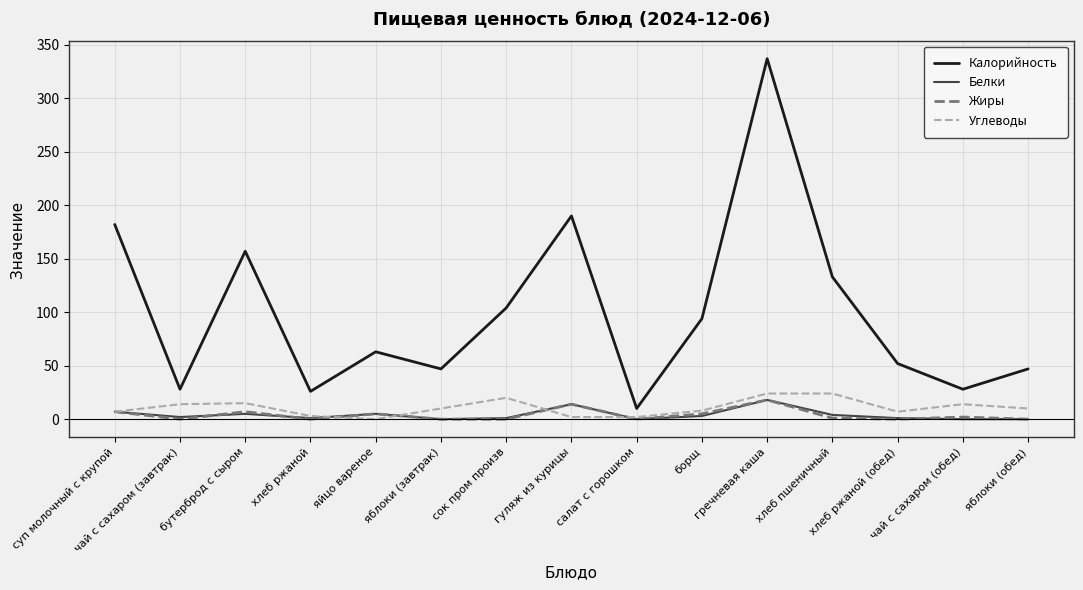

Which series has the largest range (max minus min)?

Калорийность